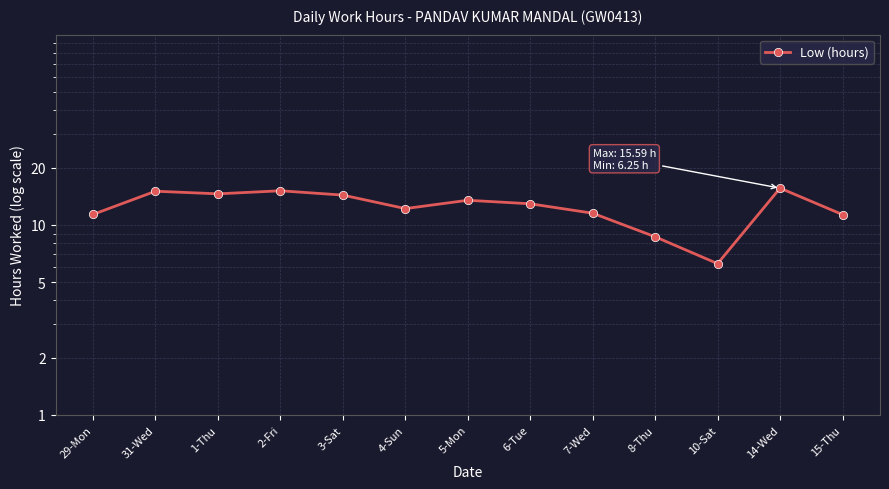

Does the chart display data point markers on the line(s)?

Yes